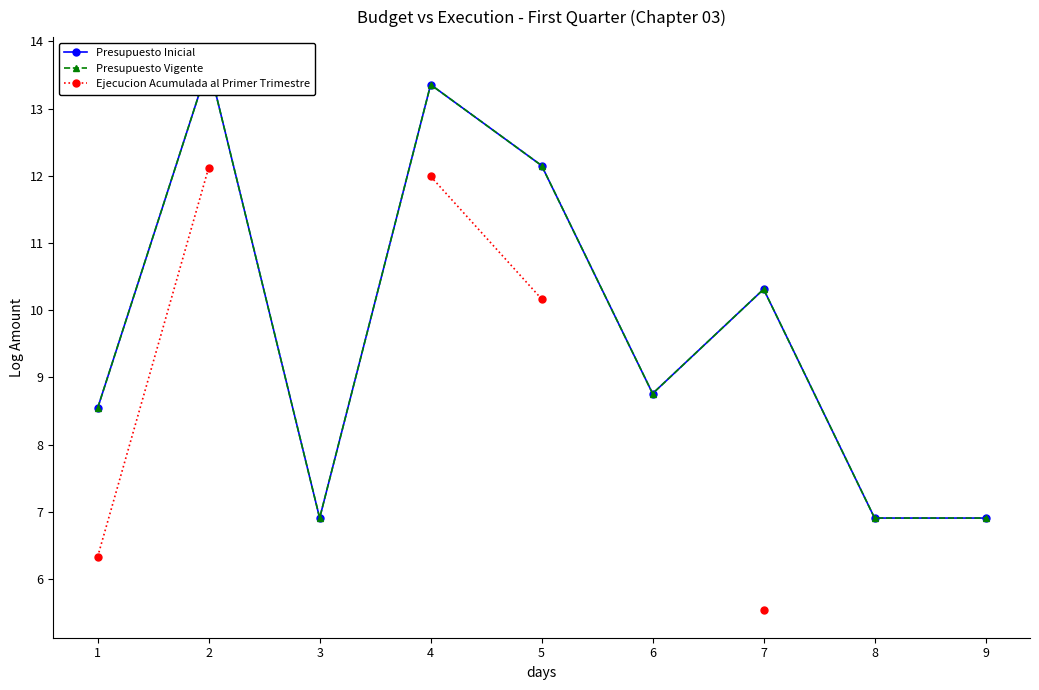

What is the spread (max minus min) of values at 5?

2.0